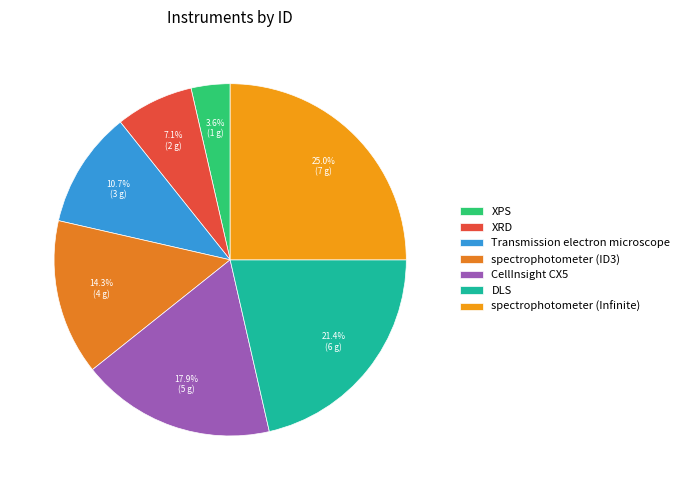

Is it true that XPS is 4% of the pie?

True